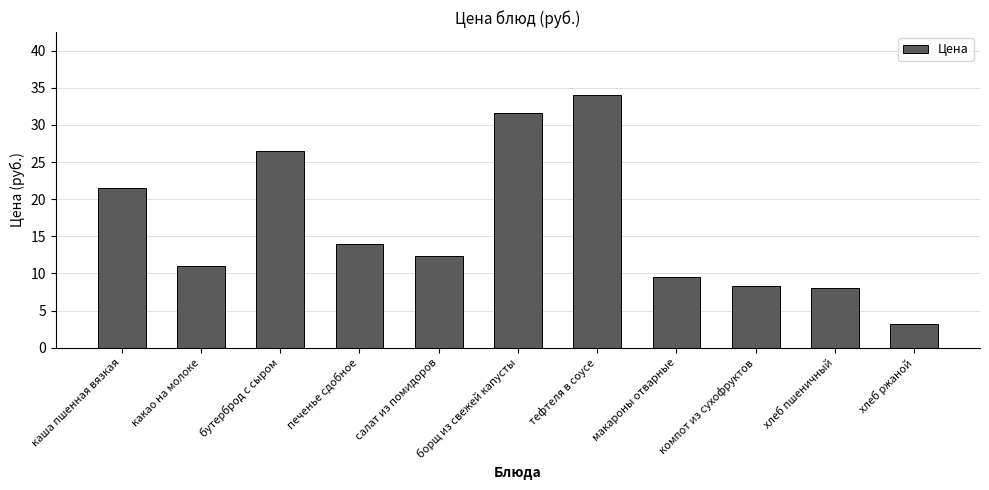

What is the label of the 6th bar from the left?

борщ из свежей капусты